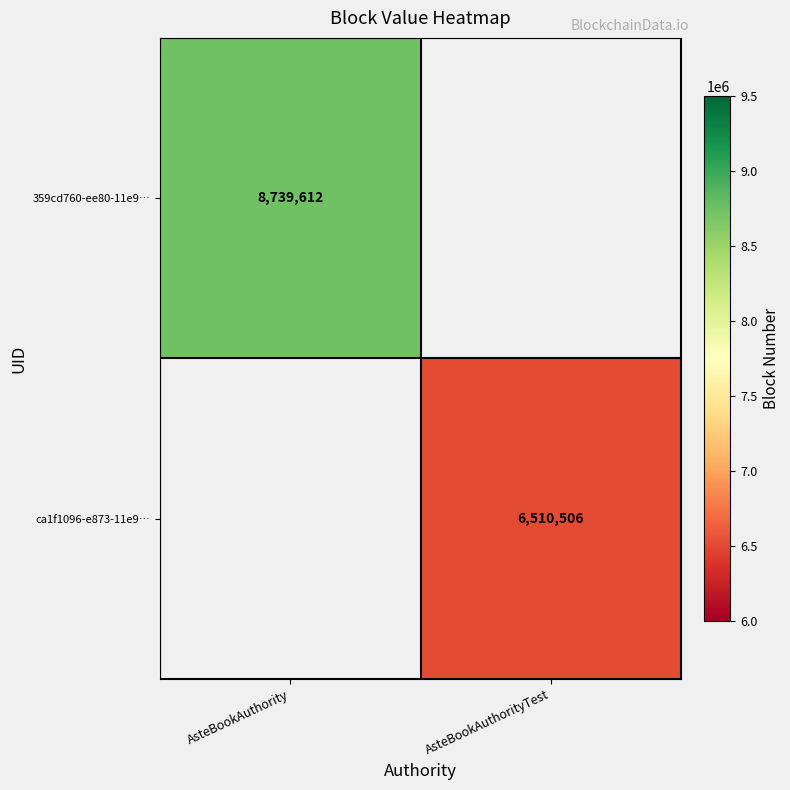

Is it true that 359cd760-ee80-11e9… equals 8739612 at AsteBookAuthority?

True